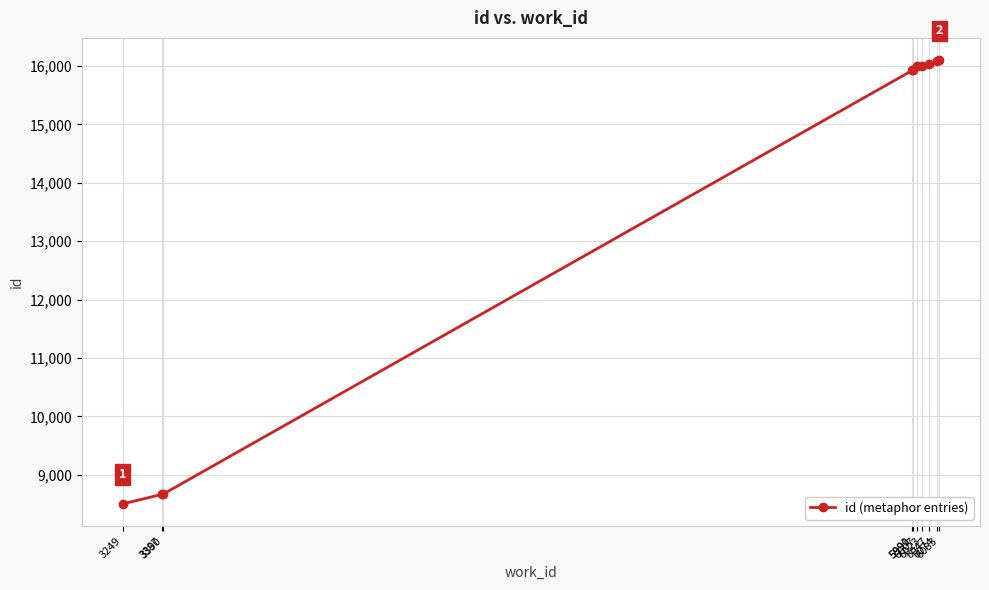

What is the value of the 4th point from the left?

15925